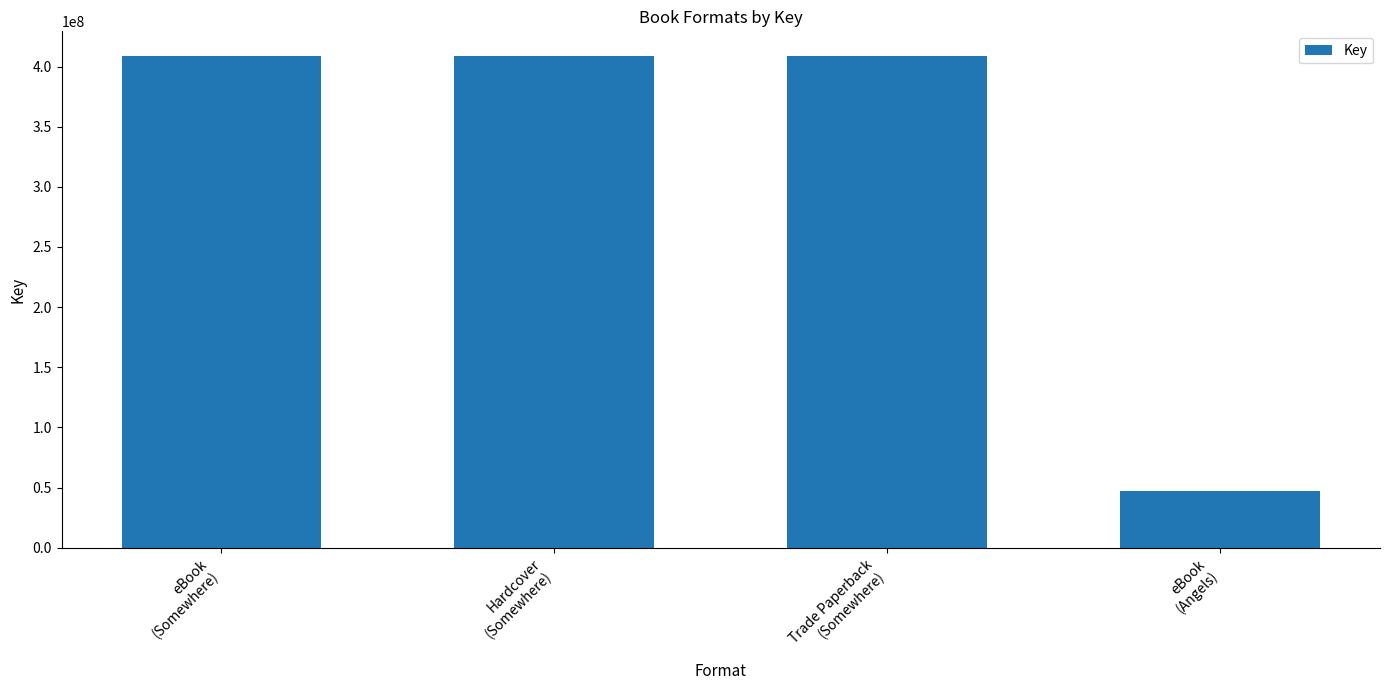

Which label corresponds to the smallest value in the chart?

eBook
(Angels)